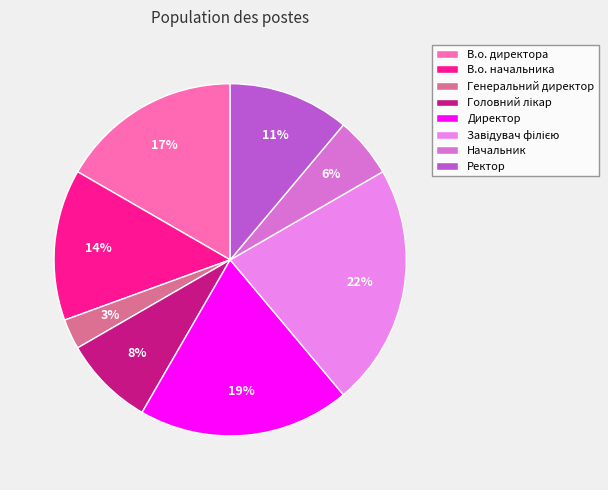

Does Генеральний директор account for over 50% of the chart?

No